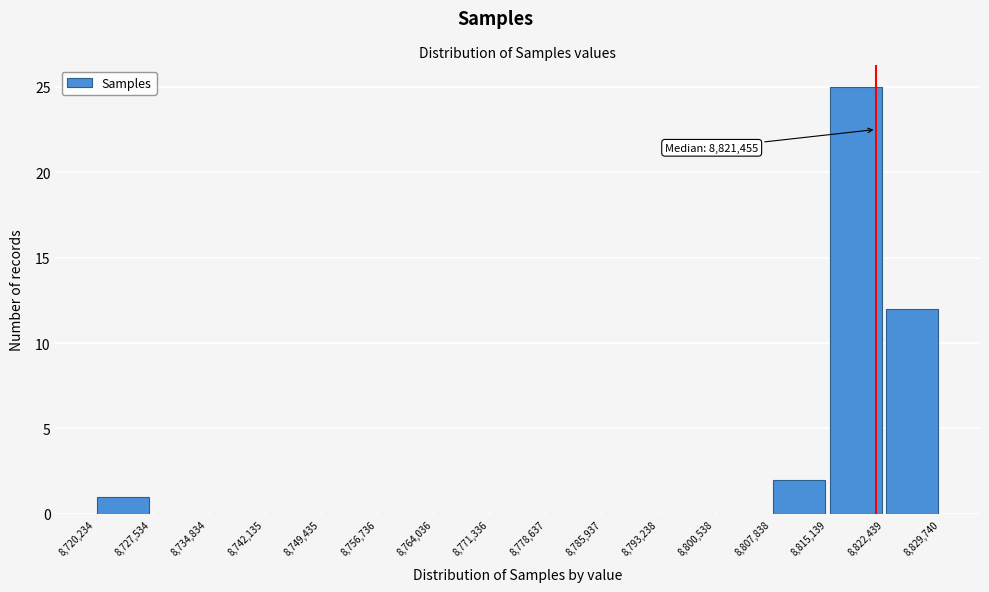

Over which range of the x-axis is the bar tallest?

8,815,139 to 8,822,439